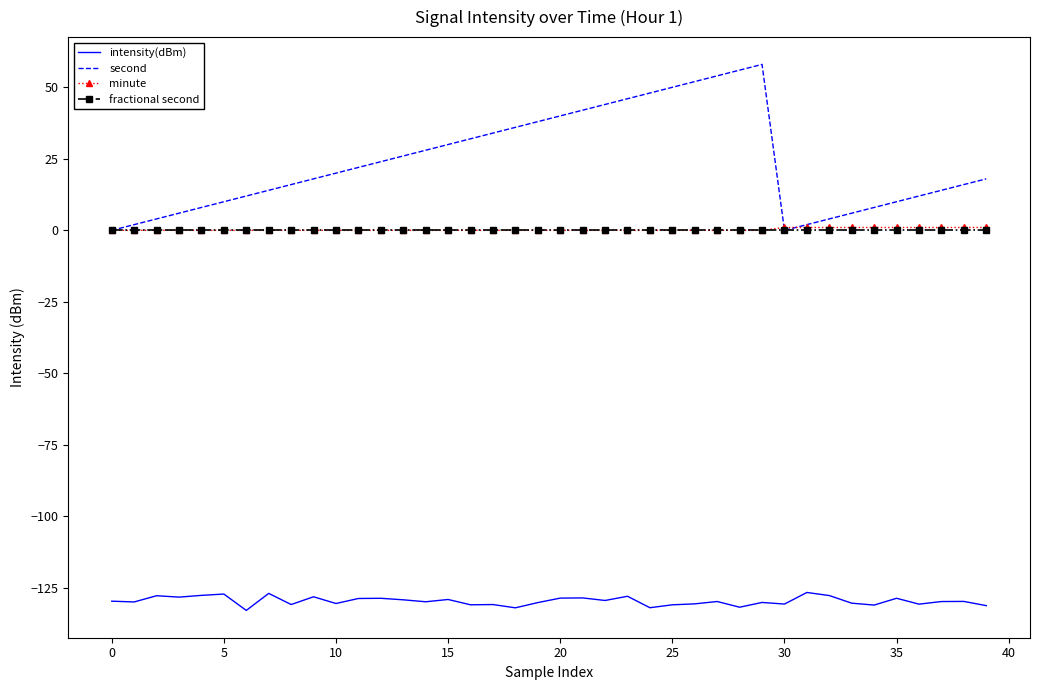

Which series has the largest total across all categories?

second